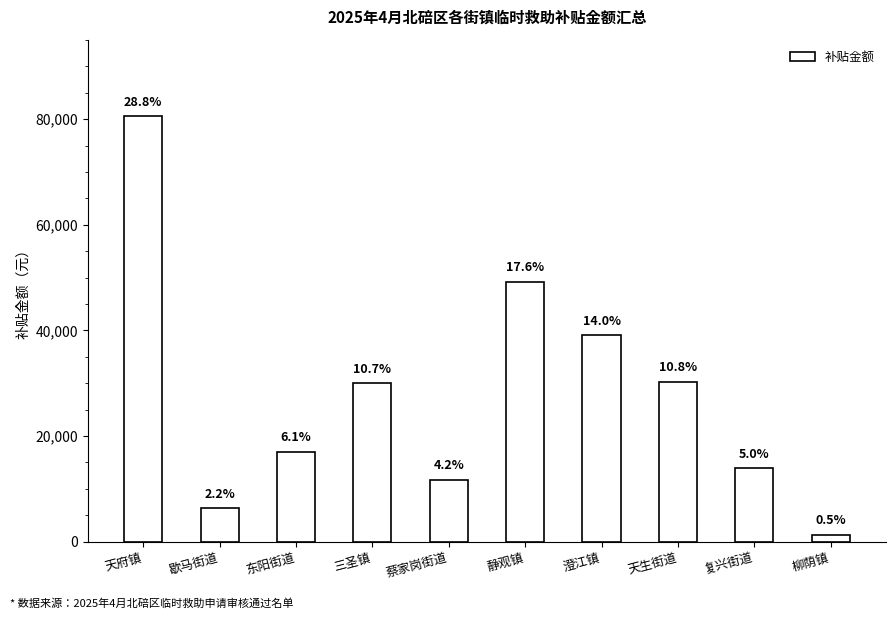

Approximately how many times larger is the value at 东阳街道 compared to 澄江镇?

0.4